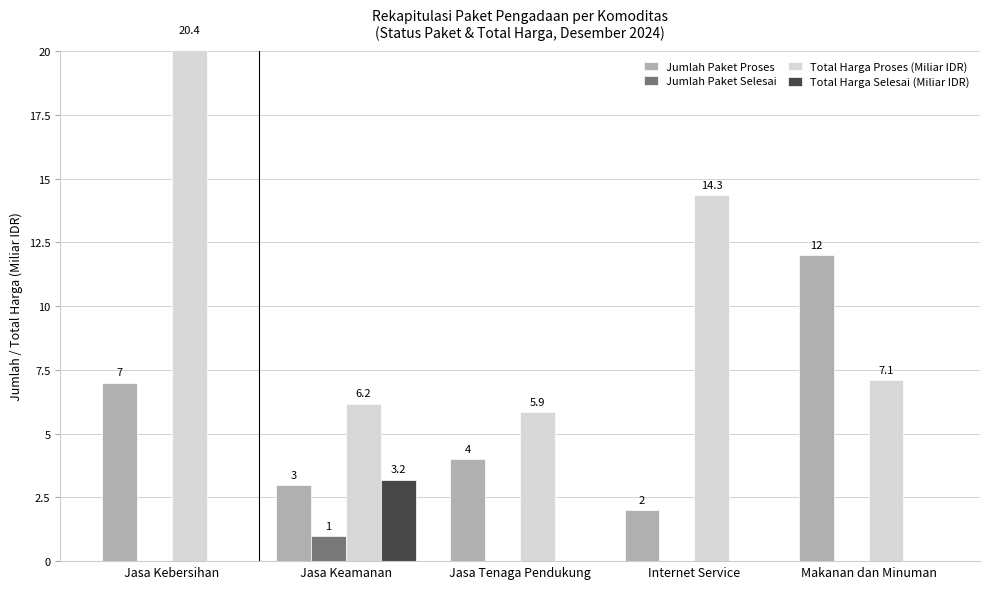

Rank the series at Internet Service from lowest to highest value.

Jumlah Paket Selesai, Total Harga Selesai (Miliar IDR), Jumlah Paket Proses, Total Harga Proses (Miliar IDR)